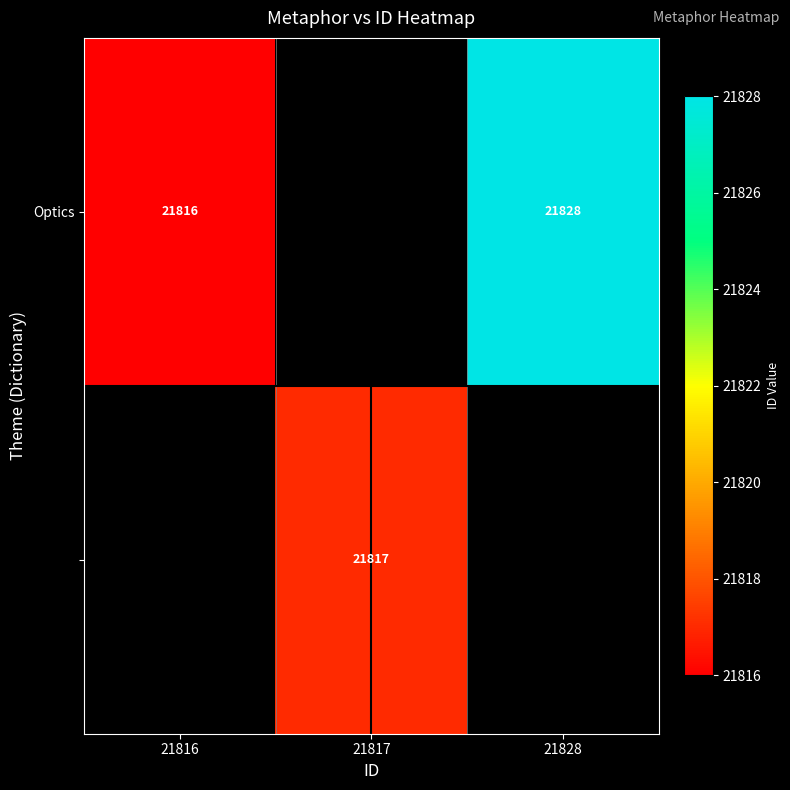

How many data points does each series have?

3